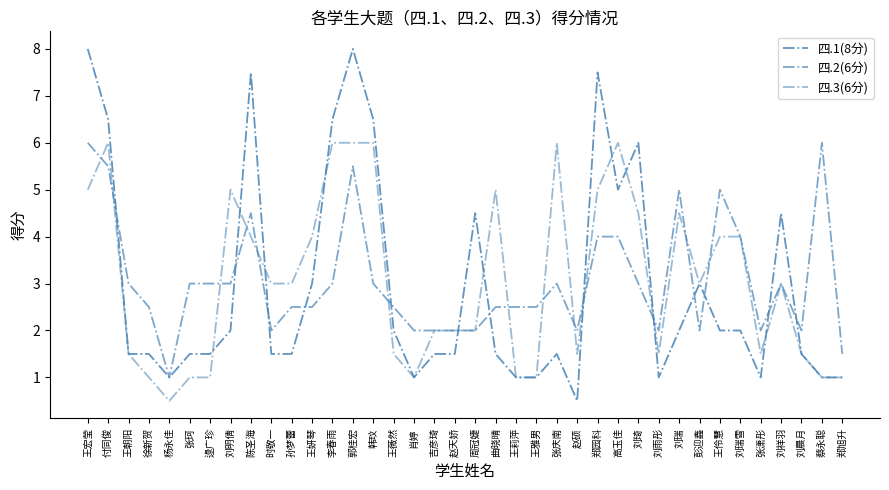

True or false: 四.2(6分) and 四.3(6分) intersect in this chart.

True